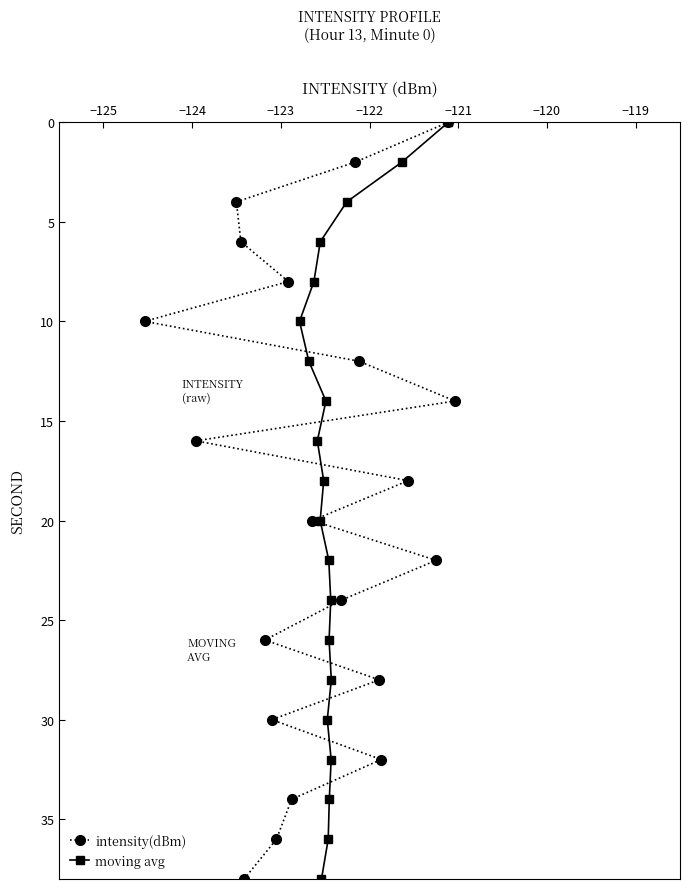

What is the difference between the maximum and minimum values in the moving avg series?

38